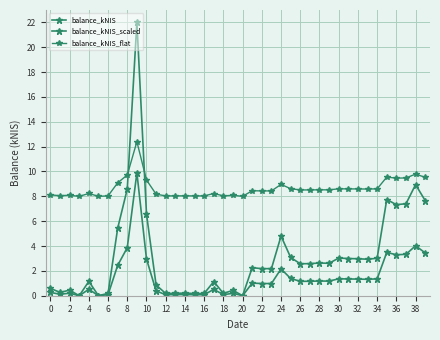

How many distinct data groups are displayed?

3